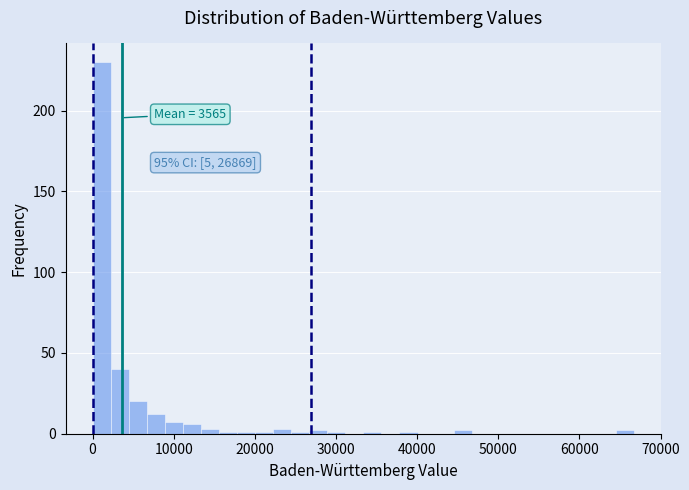

Read against the x-axis, roughly where is the centre of the tallest bar?

1000